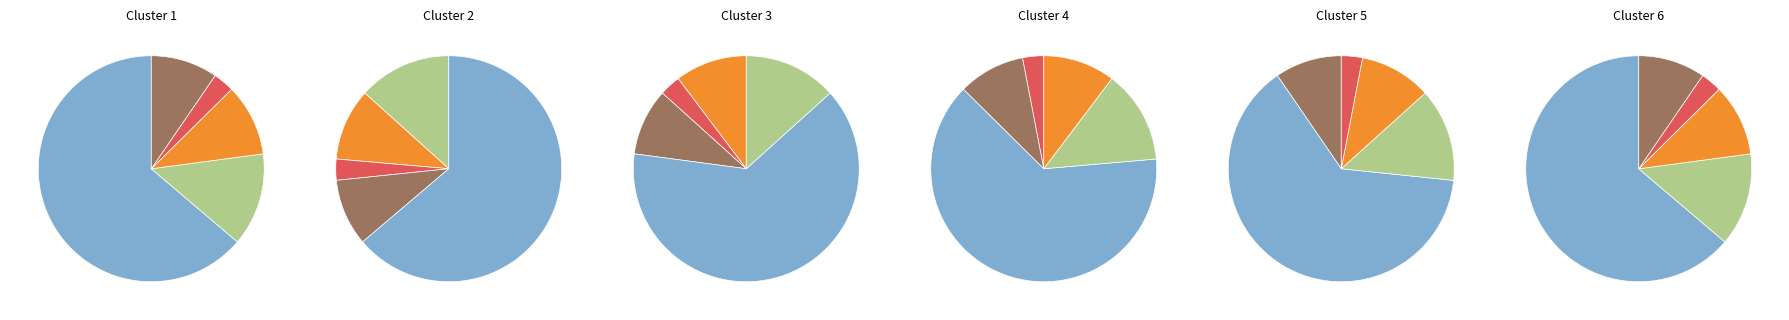

To the nearest percent, what portion does Preferred stock, shares authorized represent?

10%